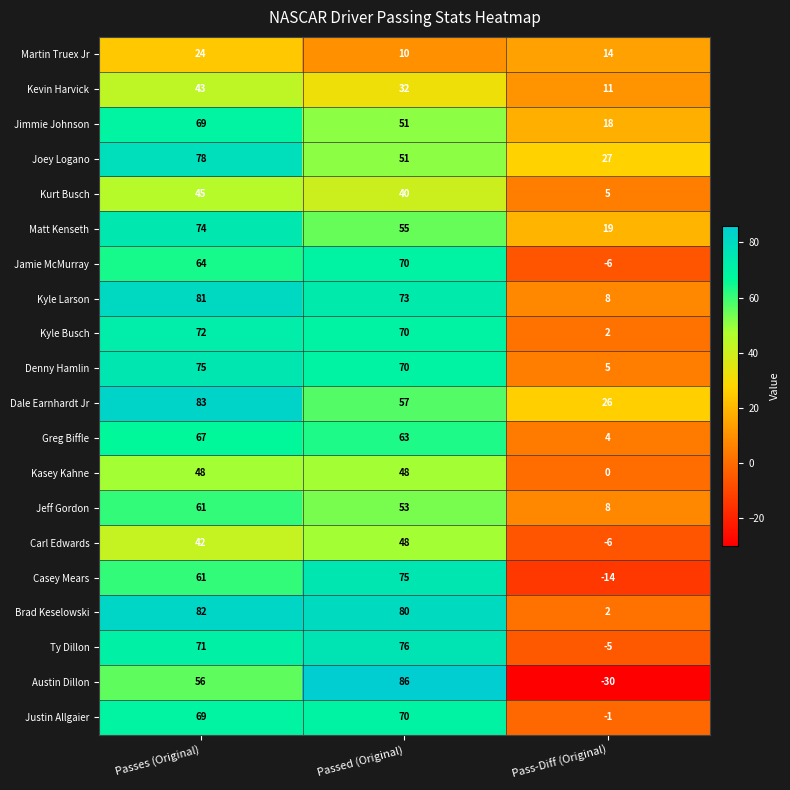

True or false: Denny Hamlin has a value of 19 at Passes (Original).

False